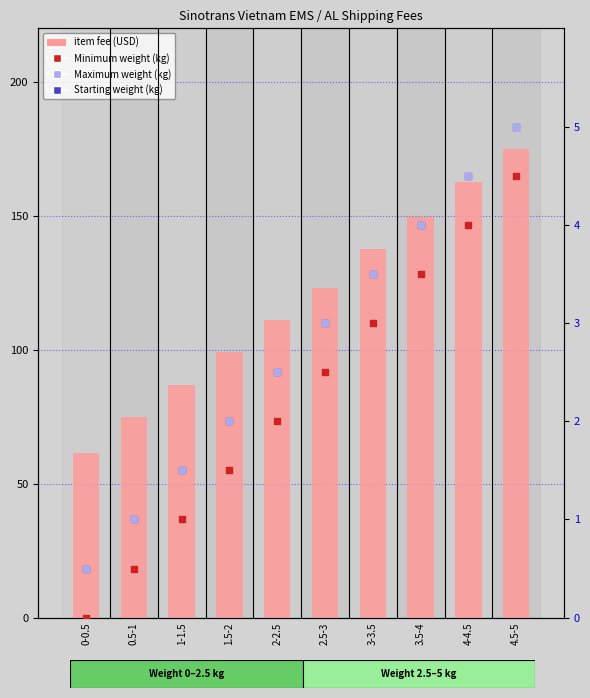

Which series contains the highest Y value?

item fee (USD)